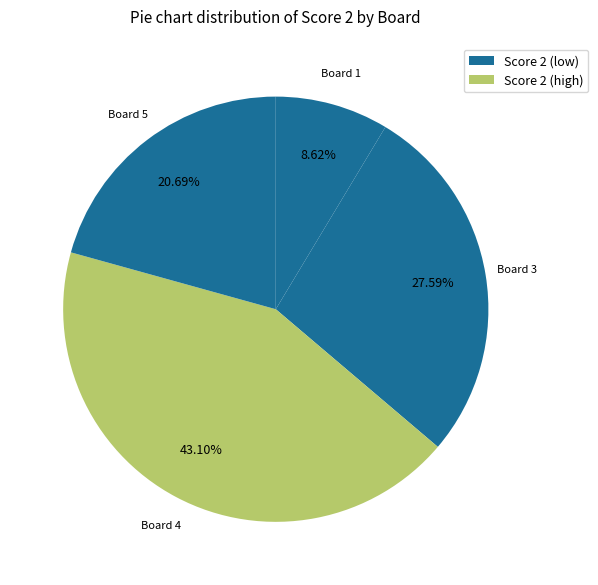

Does any single category account for the majority?

No